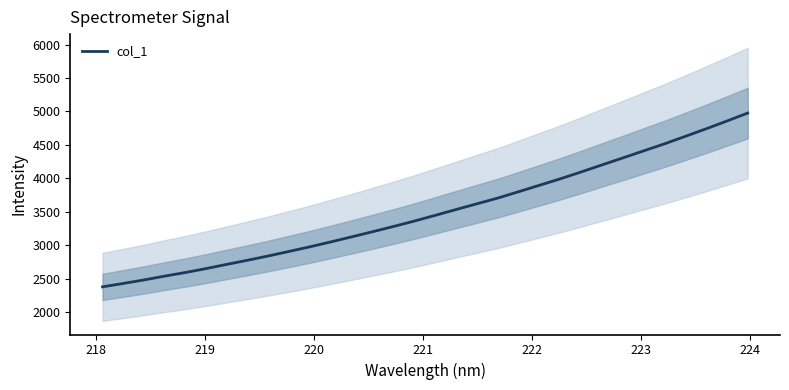

What is the highest value of the col_1 series?

4976.2